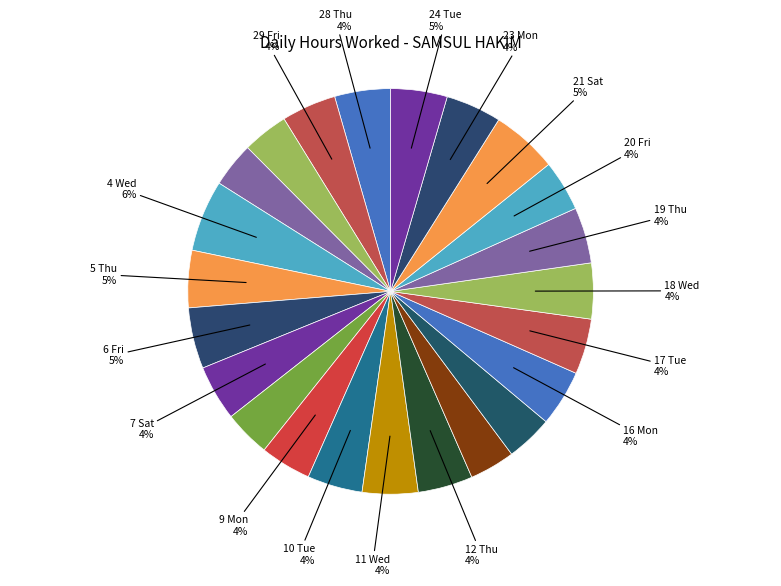

How many segments does this pie chart have?

23